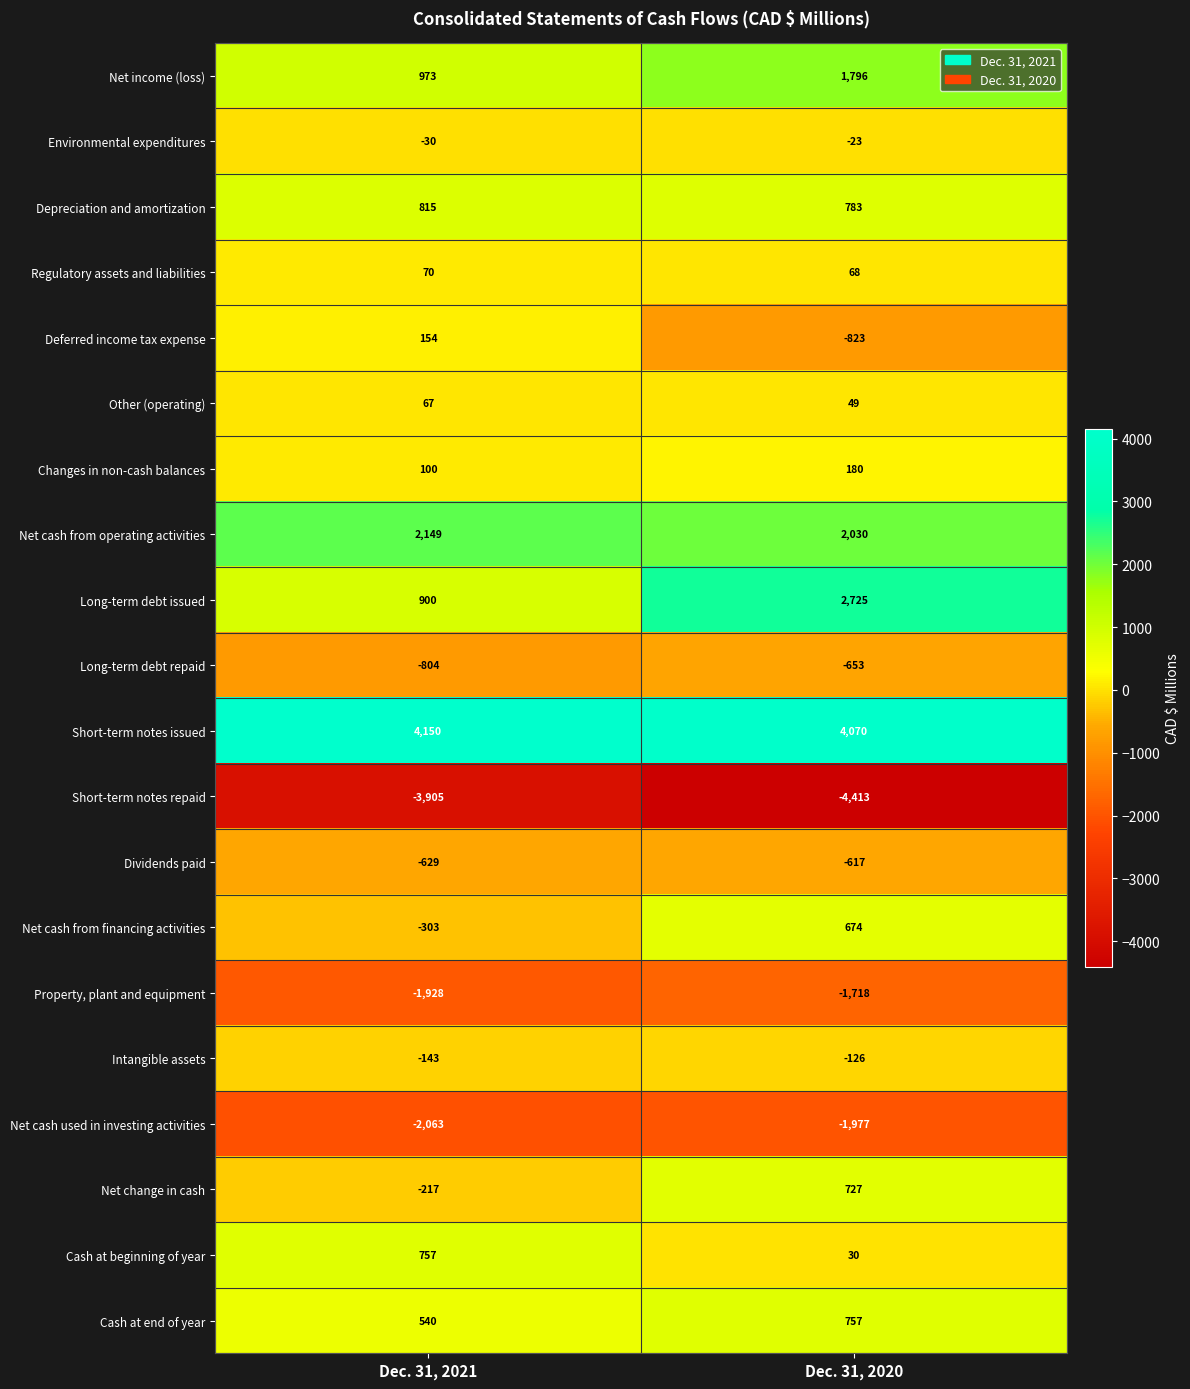

Is it true that Net cash from financing activities equals -303 at Dec. 31, 2021?

True